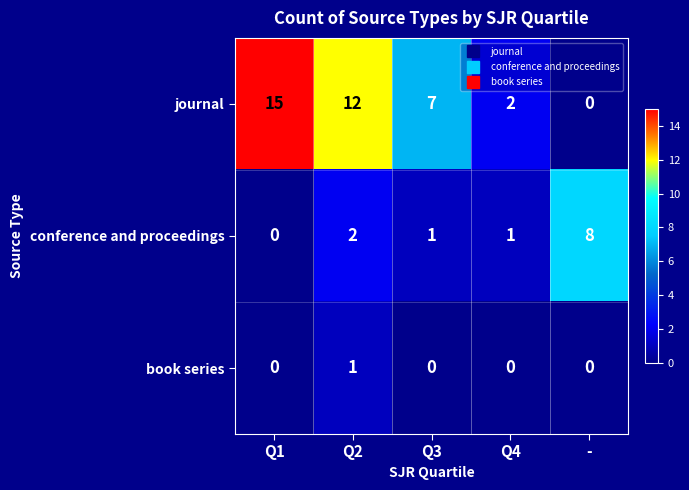

Count the number of categories in the chart.

5